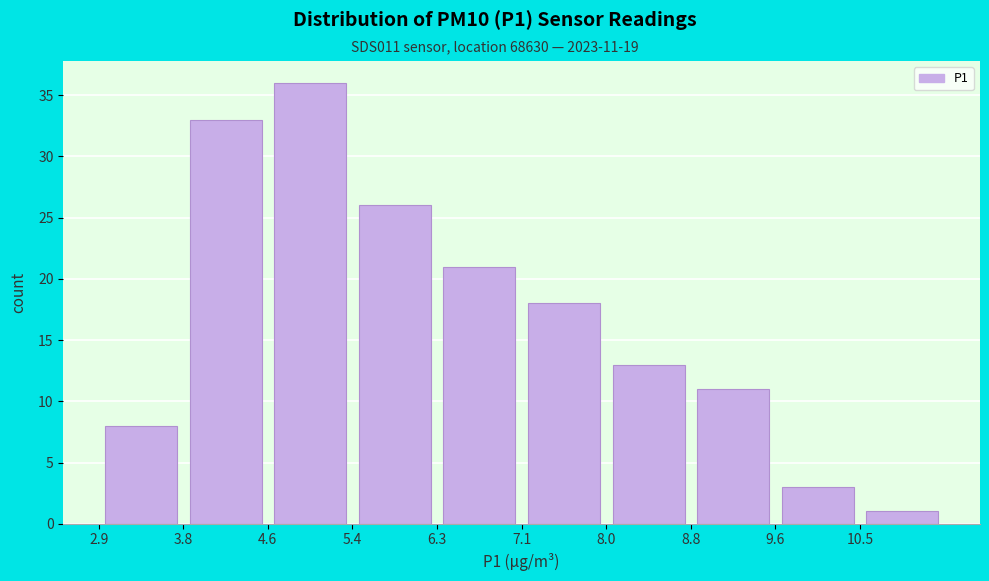

Over which range of the x-axis is the bar tallest?

4.6 to 5.4